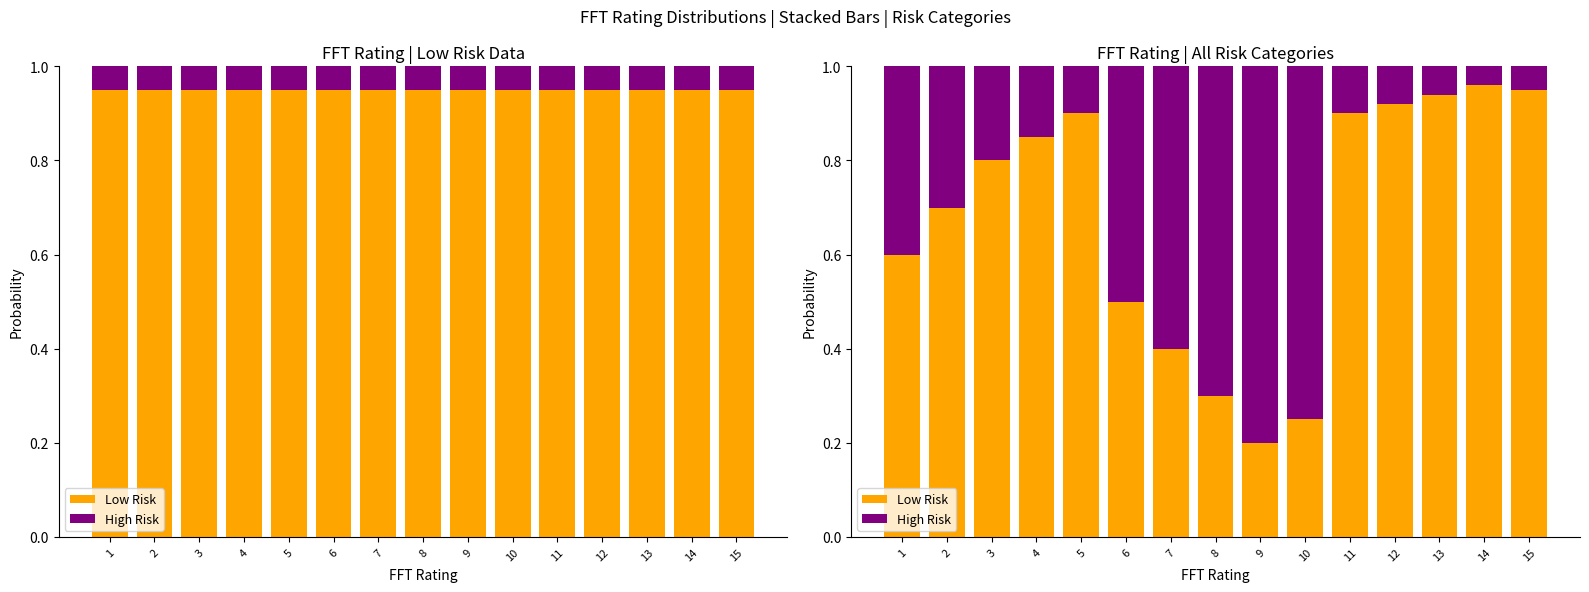

At how many categories does at least one series exceed 0?

15